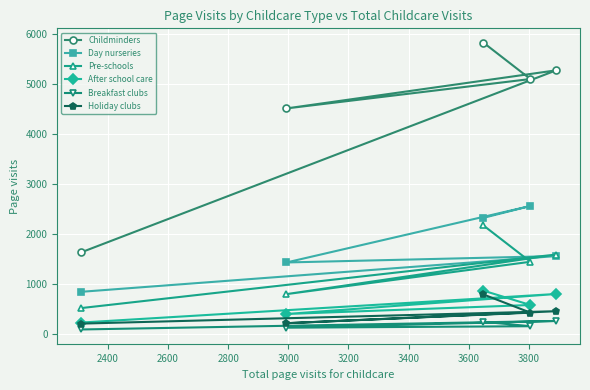

What are all the series names shown in the legend?

Childminders, Day nurseries, Pre-schools, After school care, Breakfast clubs, Holiday clubs